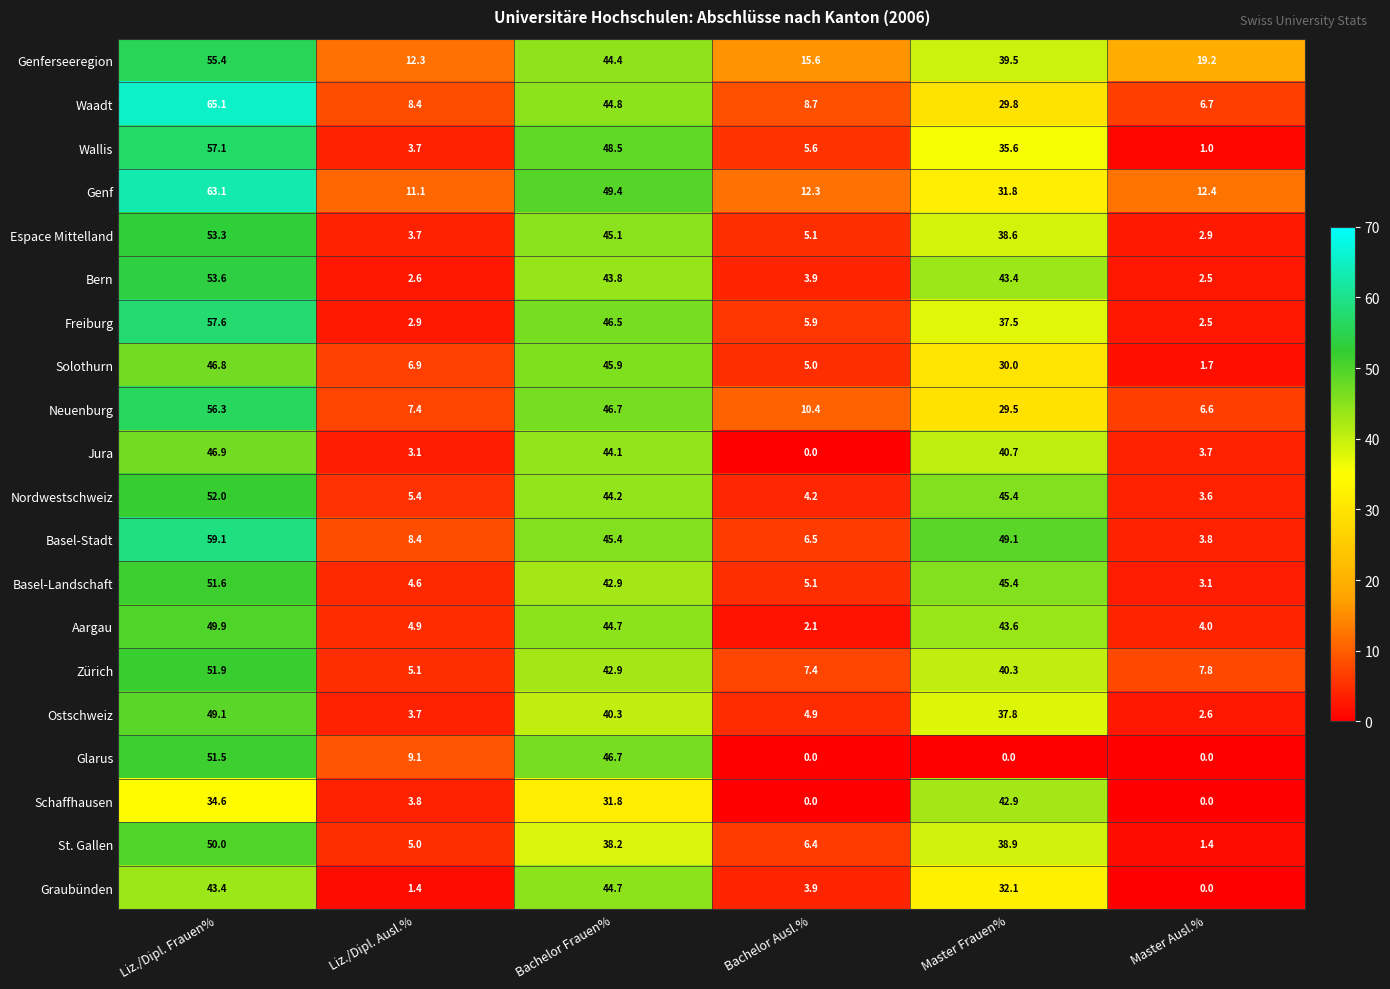

Rank the series by their maximum value, from lowest to highest.

Schaffhausen, Graubünden, Solothurn, Jura, Ostschweiz, Aargau, St. Gallen, Glarus, Basel-Landschaft, Zürich, Nordwestschweiz, Espace Mittelland, Bern, Genferseeregion, Neuenburg, Wallis, Freiburg, Basel-Stadt, Genf, Waadt